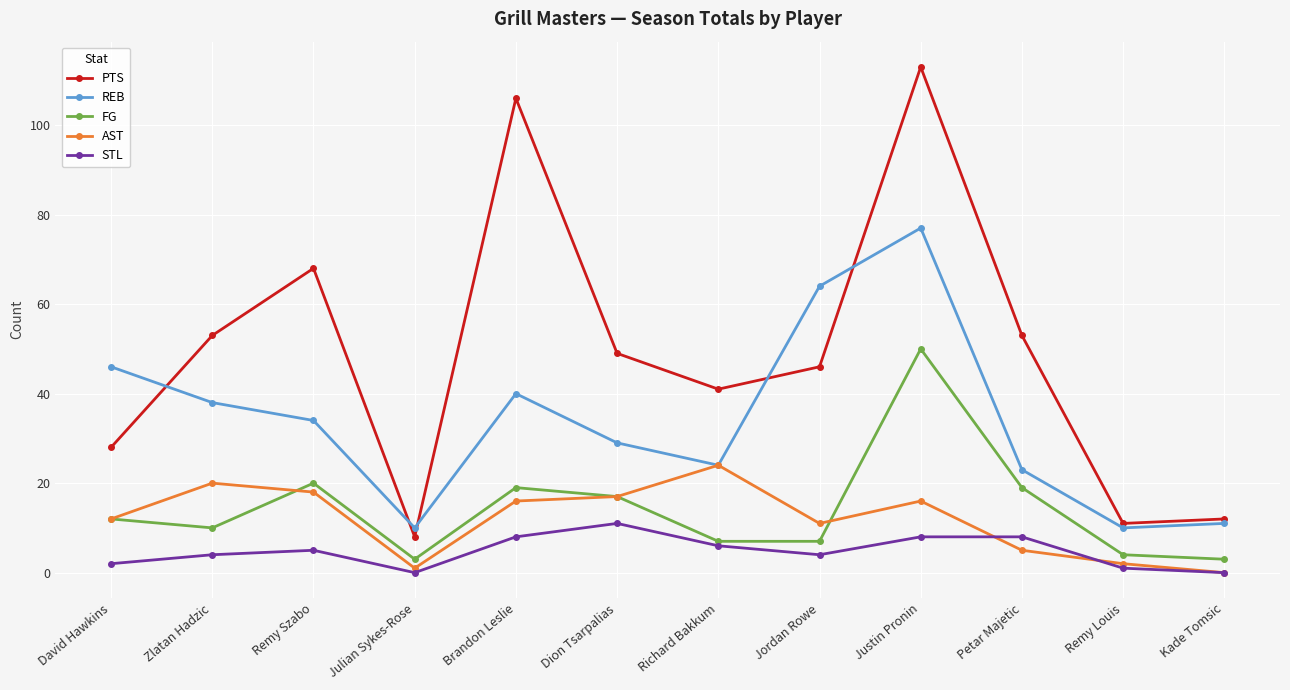

What is the difference between the second highest and second lowest values in the AST series?

19